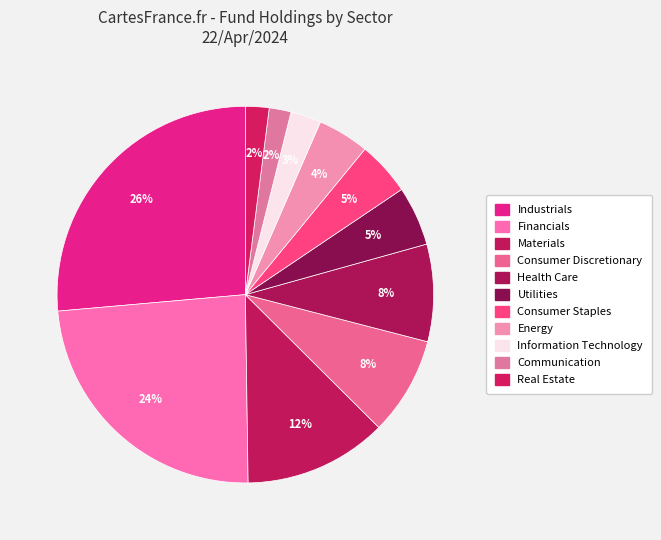

Which category has the biggest portion of the pie?

Industrials